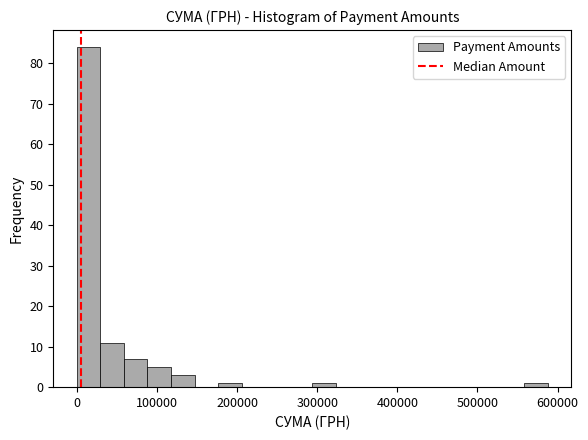

Around what value on the x-axis is the tallest bar? Give the approximate position of its centre, as read against the axis.

10000